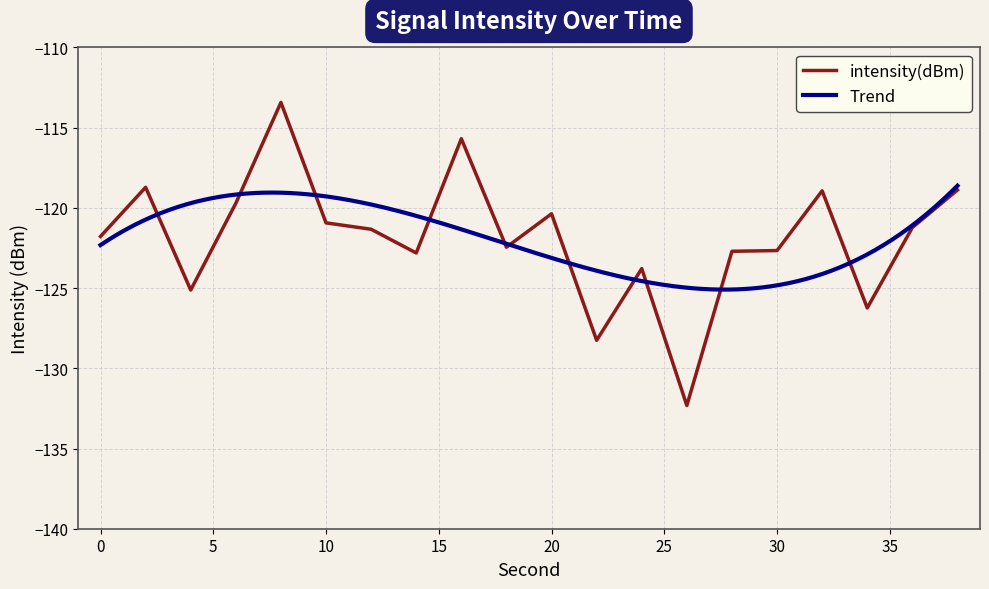

How many categories are shown in the chart?

20